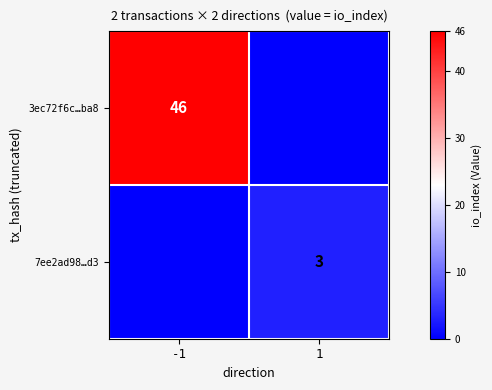

The value of 3ec72f6c…ba8 at -1 is 14. True or false?

False